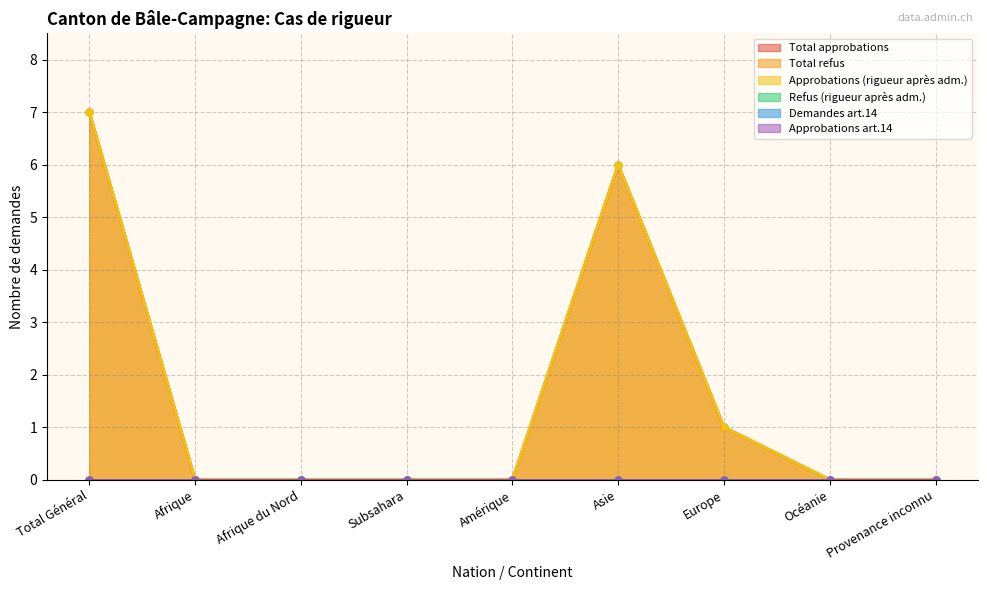

At how many categories does at least one series exceed 5?

2